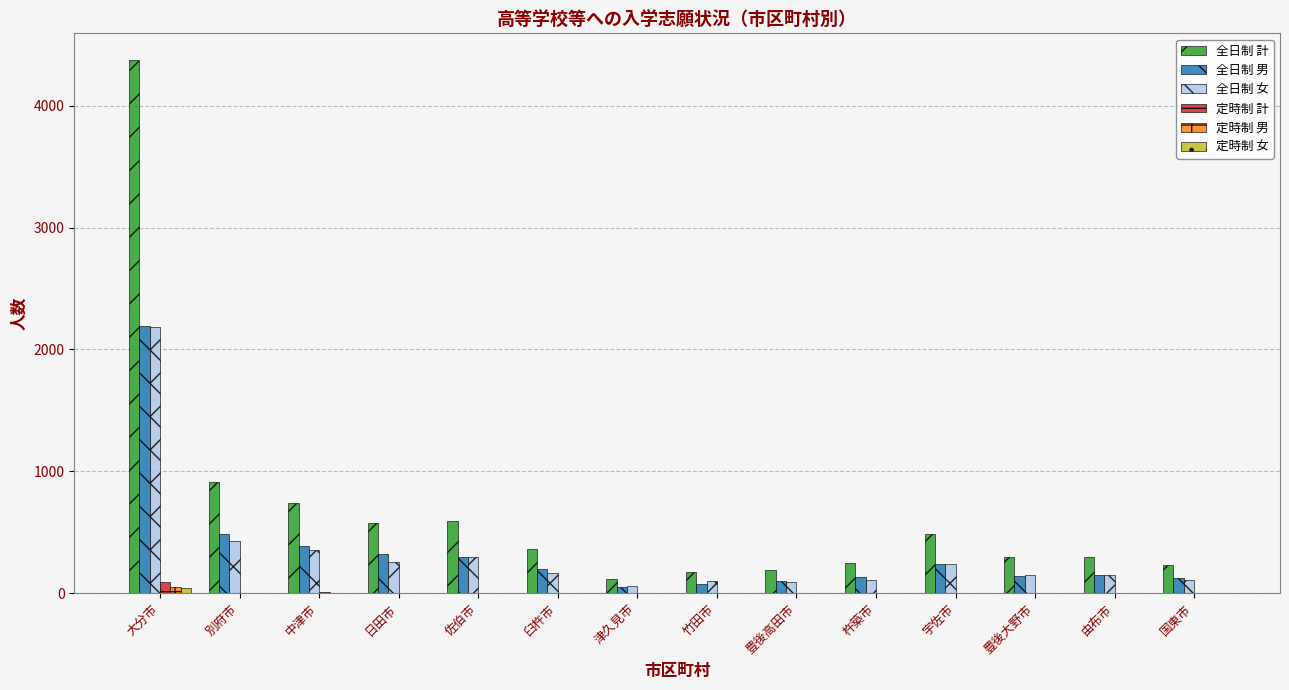

True or false: 全日制 女 has a value of 426 at 別府市.

True